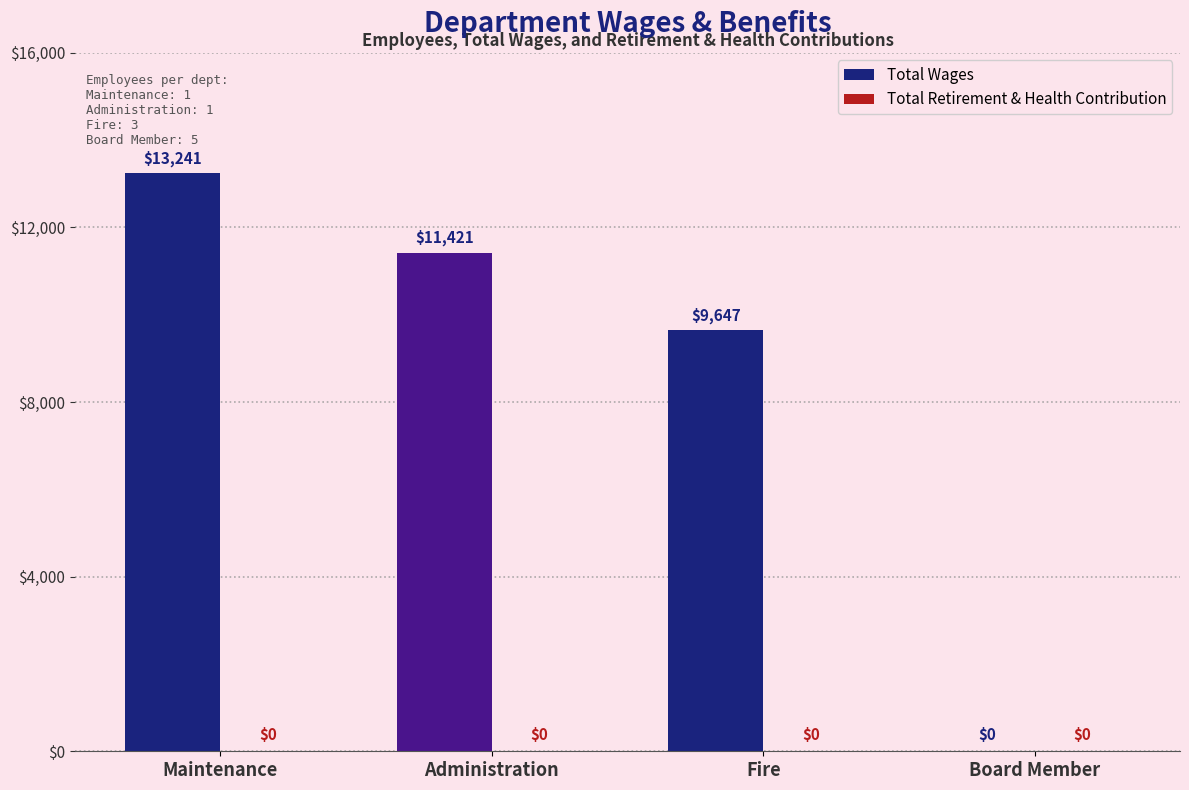

At which category does the chart reach its peak across all series?

Maintenance